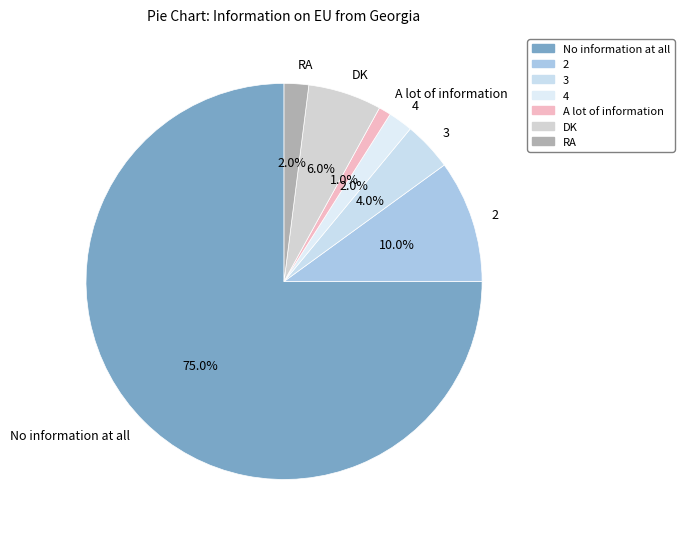

What percentage is the 3 slice, to the nearest percent?

4%